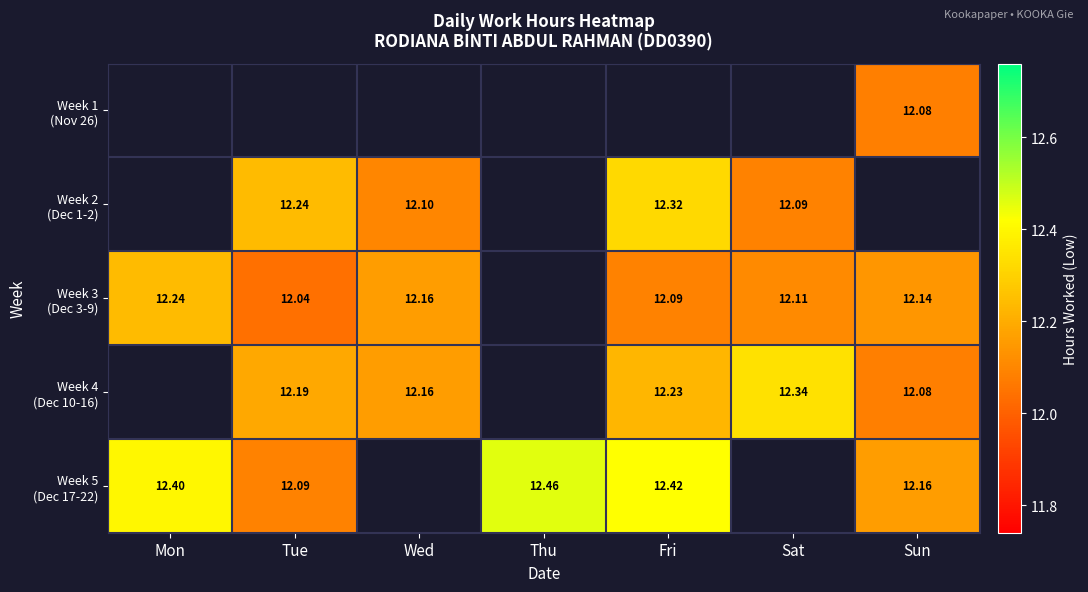

What is the maximum value shown in the chart?

12.5